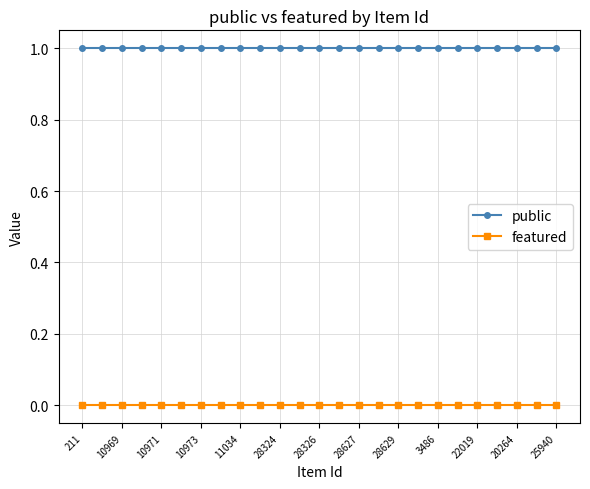

What are all the series names shown in the legend?

public, featured